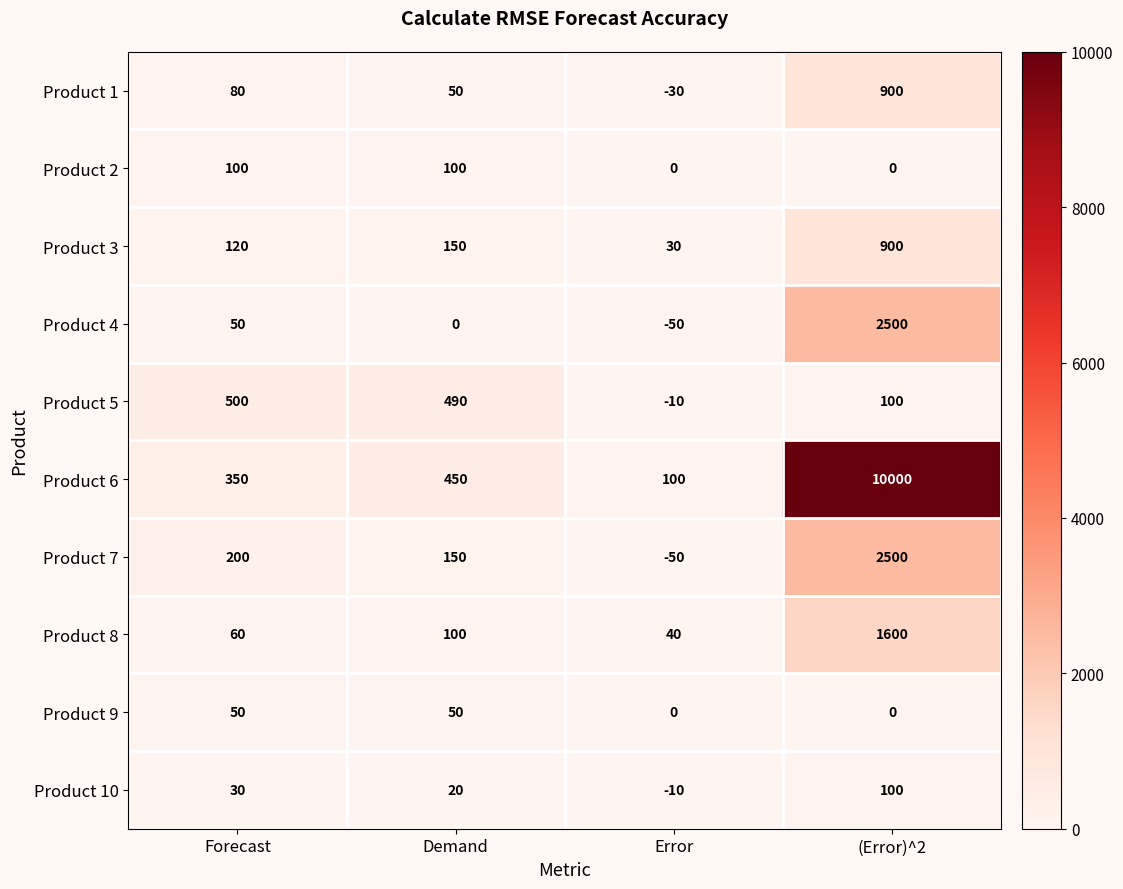

What is the difference between the highest and lowest values at Forecast?

470